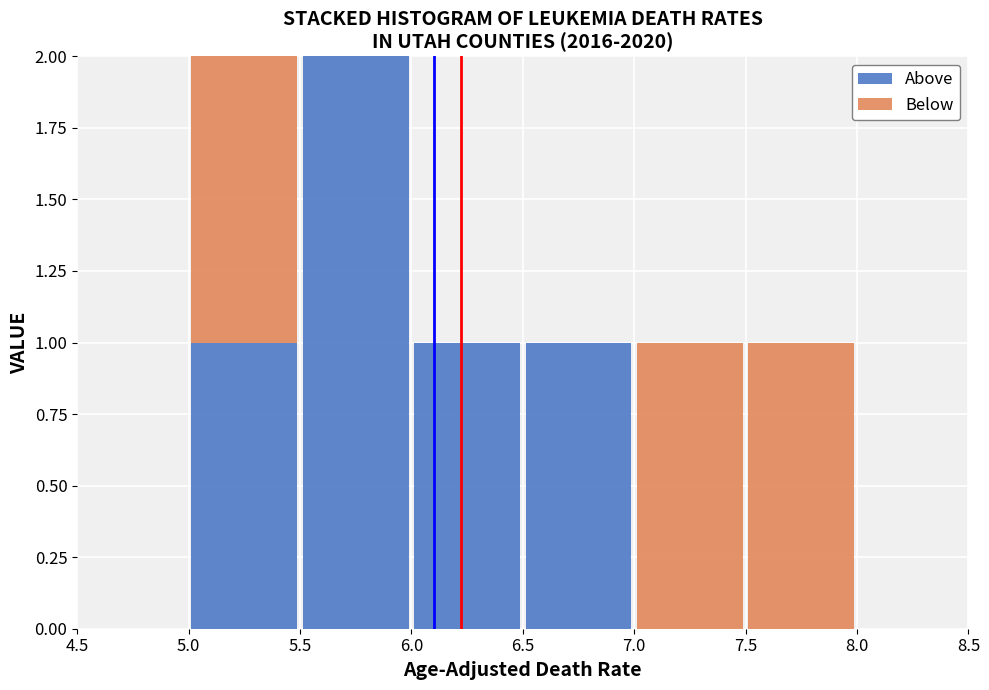

Reading left to right, transcribe this chart: for each stacked bar, give the range it covers on the x-axis and its total height. The values are not printed on the chart, so give them approximately, as read against the axis.

4.5 to 5.0: 0
5.0 to 5.5: 2
5.5 to 6.0: 2
6.0 to 6.5: 1
6.5 to 7.0: 1
7.0 to 7.5: 1
7.5 to 8.0: 1
8.0 to 8.5: 0